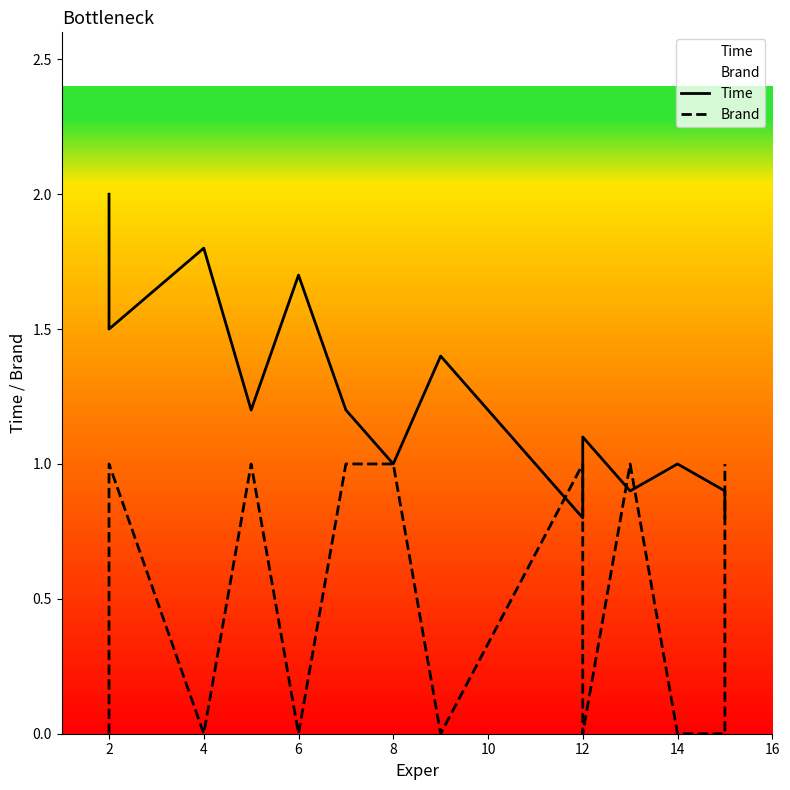

Where is the first local maximum for Time?

4